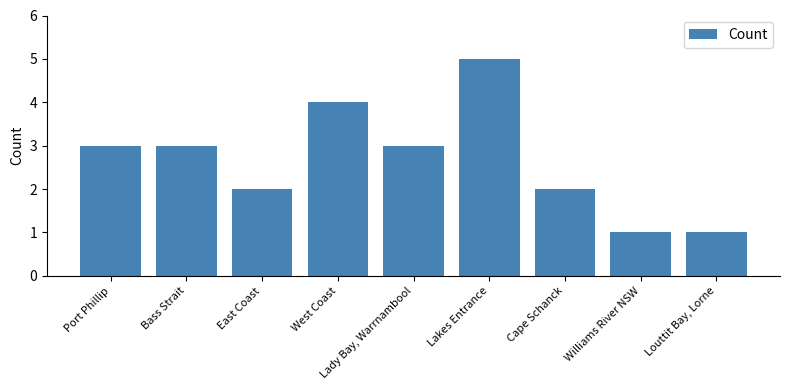

What is the ratio of the value at Williams River NSW to the value at Louttit Bay, Lorne?

1.0